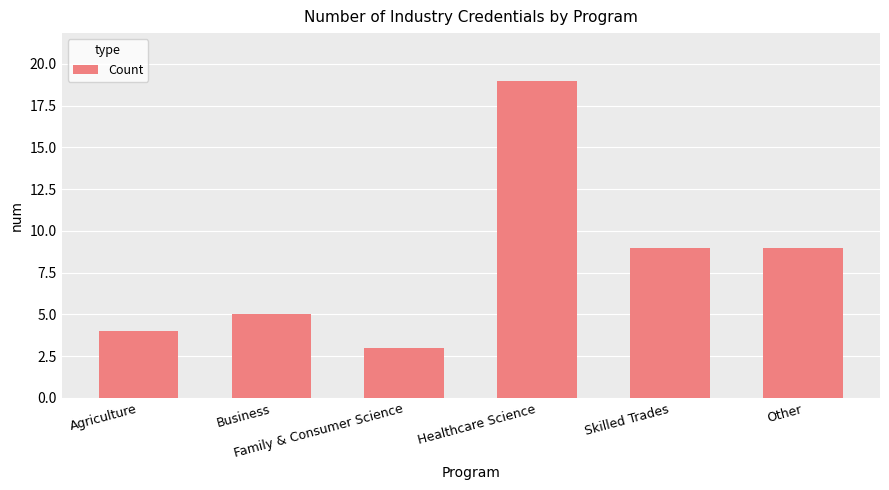

Read the value at Other, to the nearest 5.

10